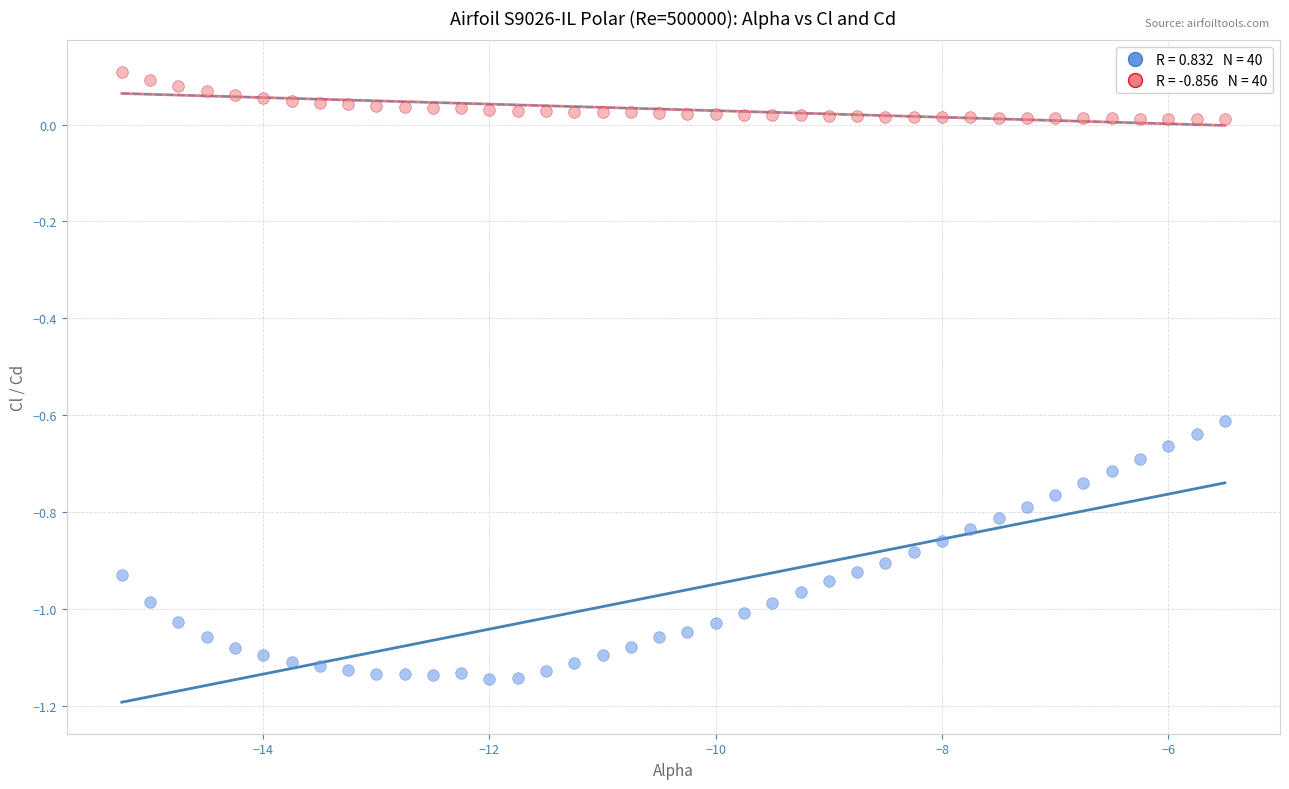

Which series has the widest spread of Y values?

Cl (Lift Coefficient)